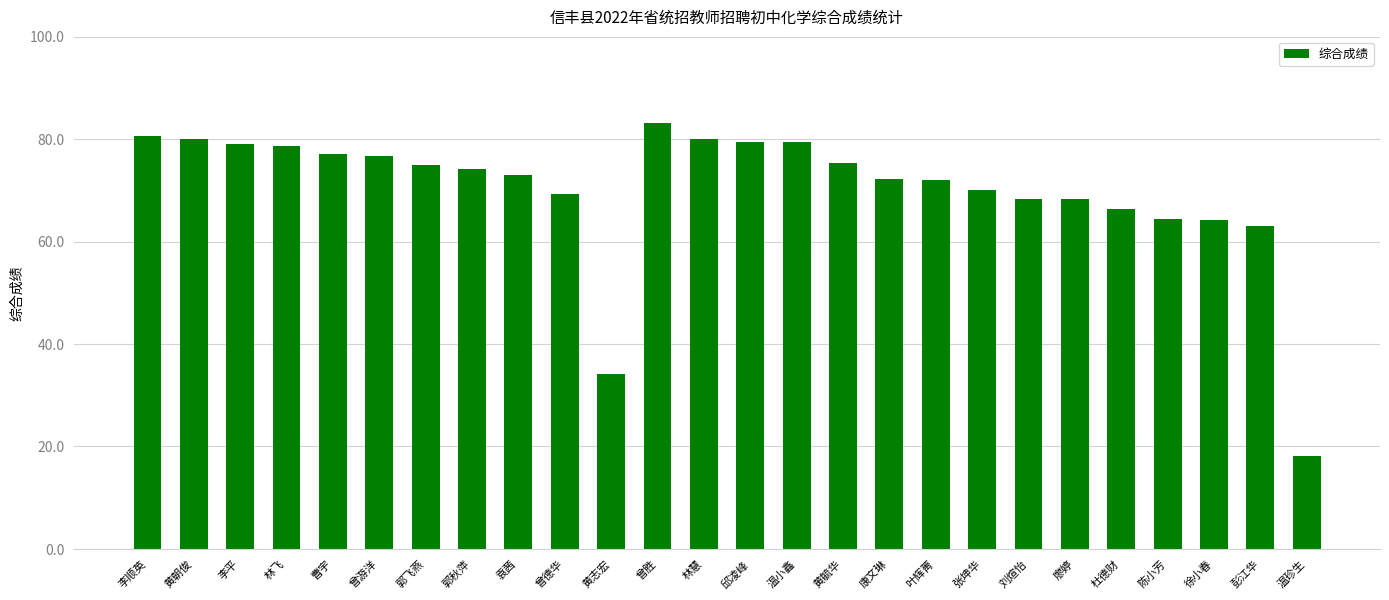

What is the difference between the maximum and minimum values?

65.0